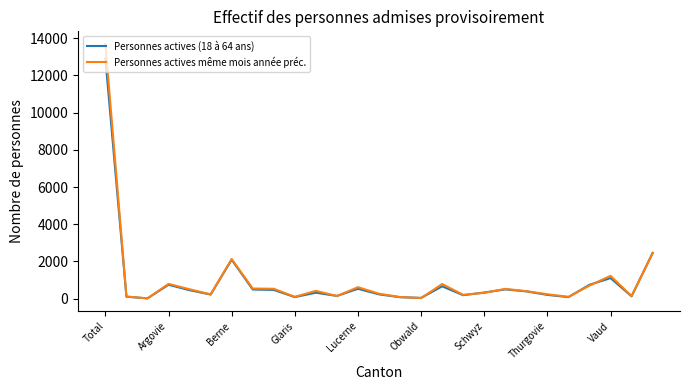

How many lines are shown in the chart?

2